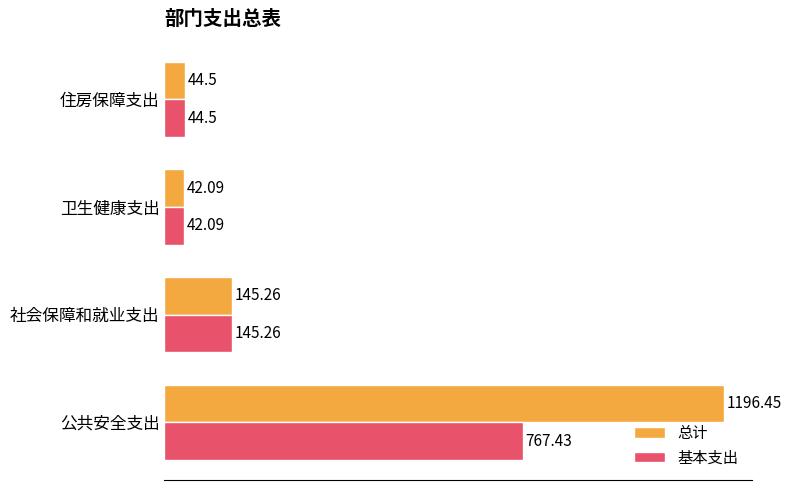

Where is 基本支出 nearest to the value 404?

社会保障和就业支出